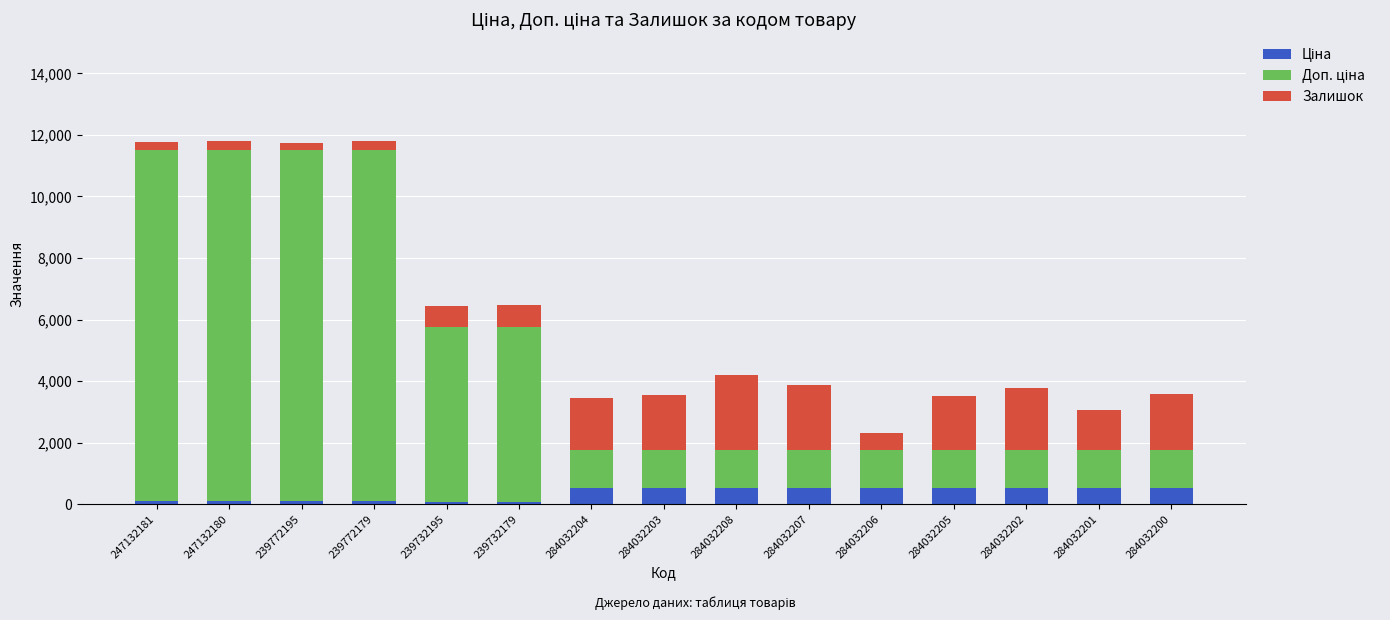

What is the average value of the Доп. ціна series?

4544.6